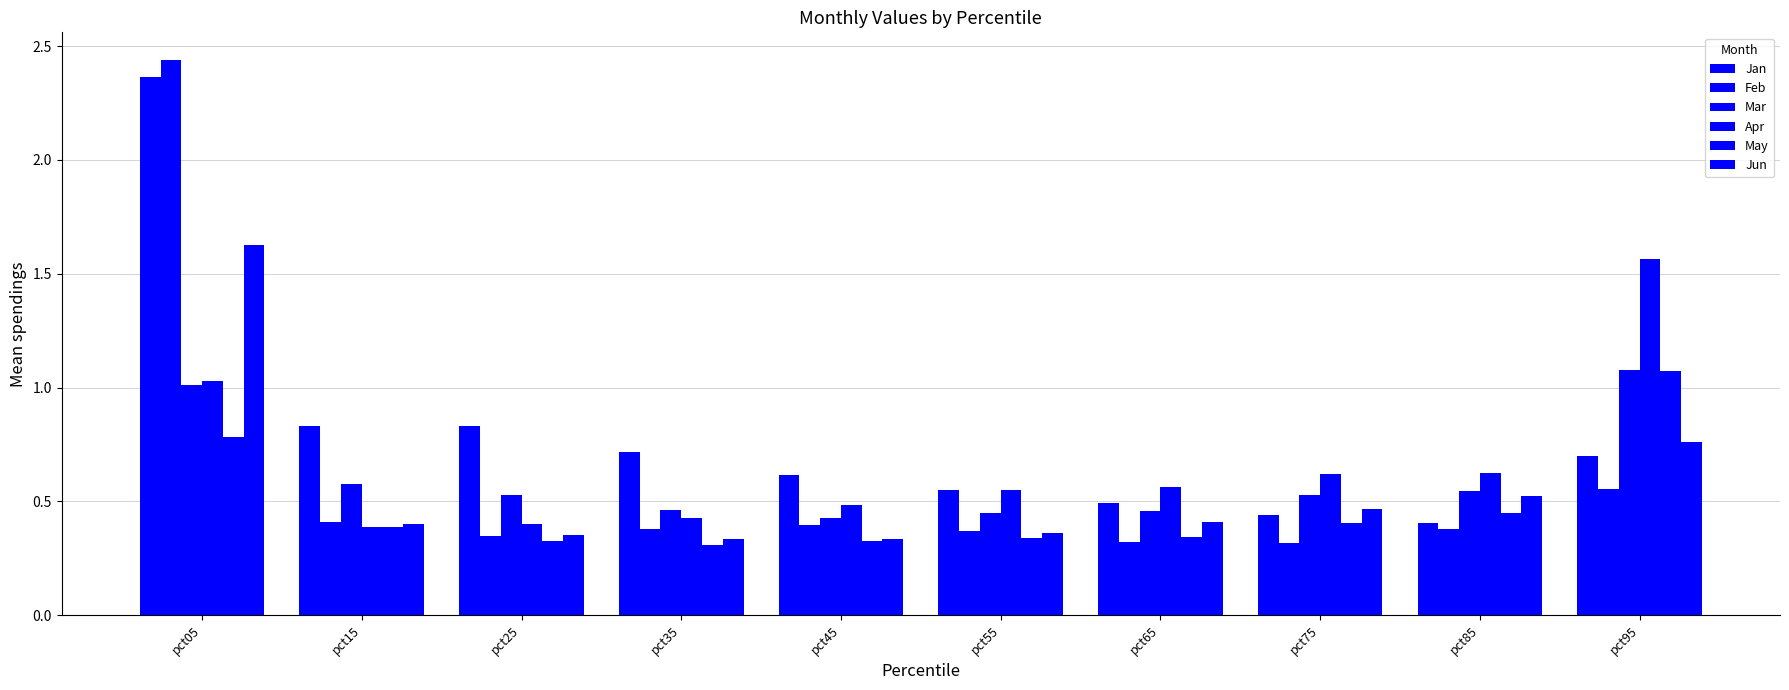

How many categories are shown in the chart?

10